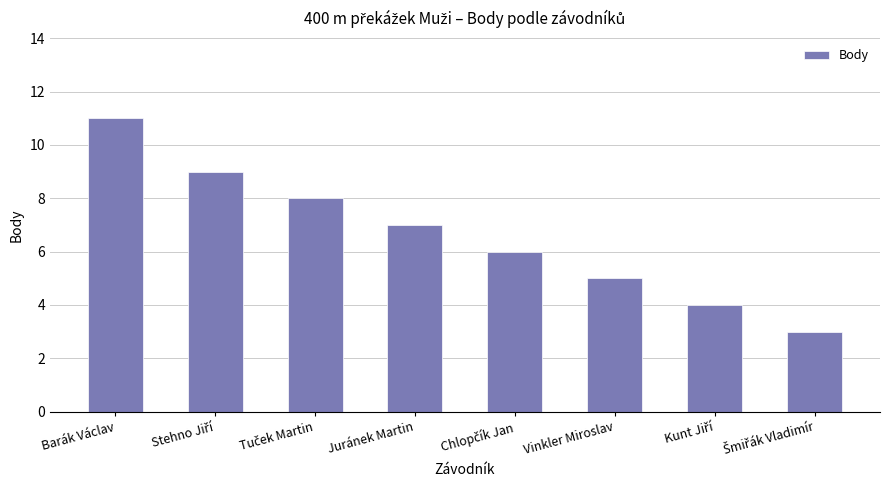

Reading left to right, what are all the values shown in this chart?

11	9	8	7	6	5	4	3